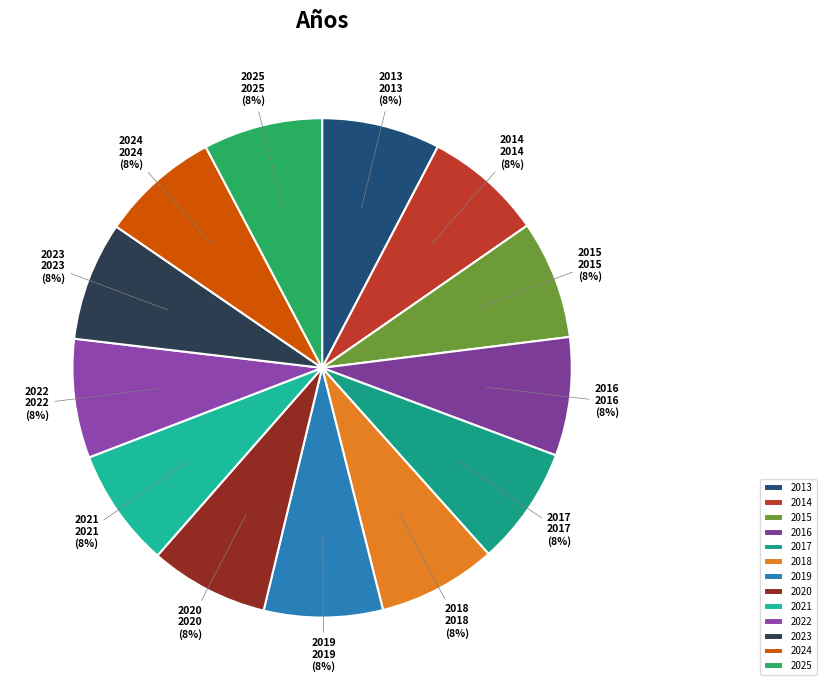

To the nearest percent, what is the combined percentage of 2025 and 2015?

15%